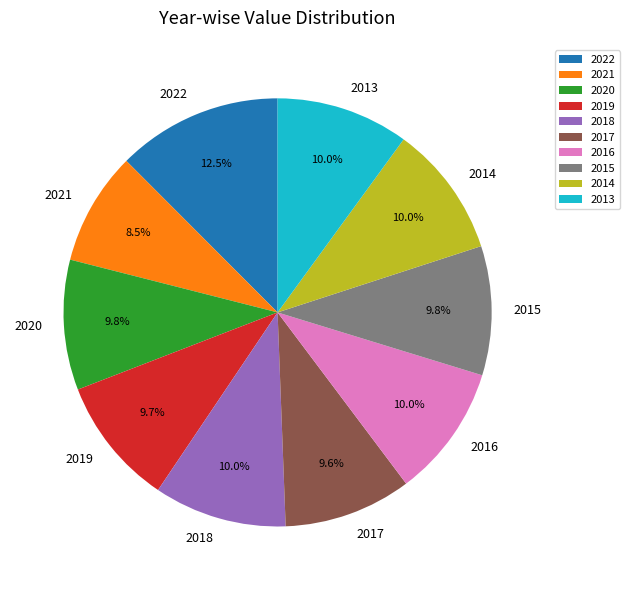

How many segments does this pie chart have?

10